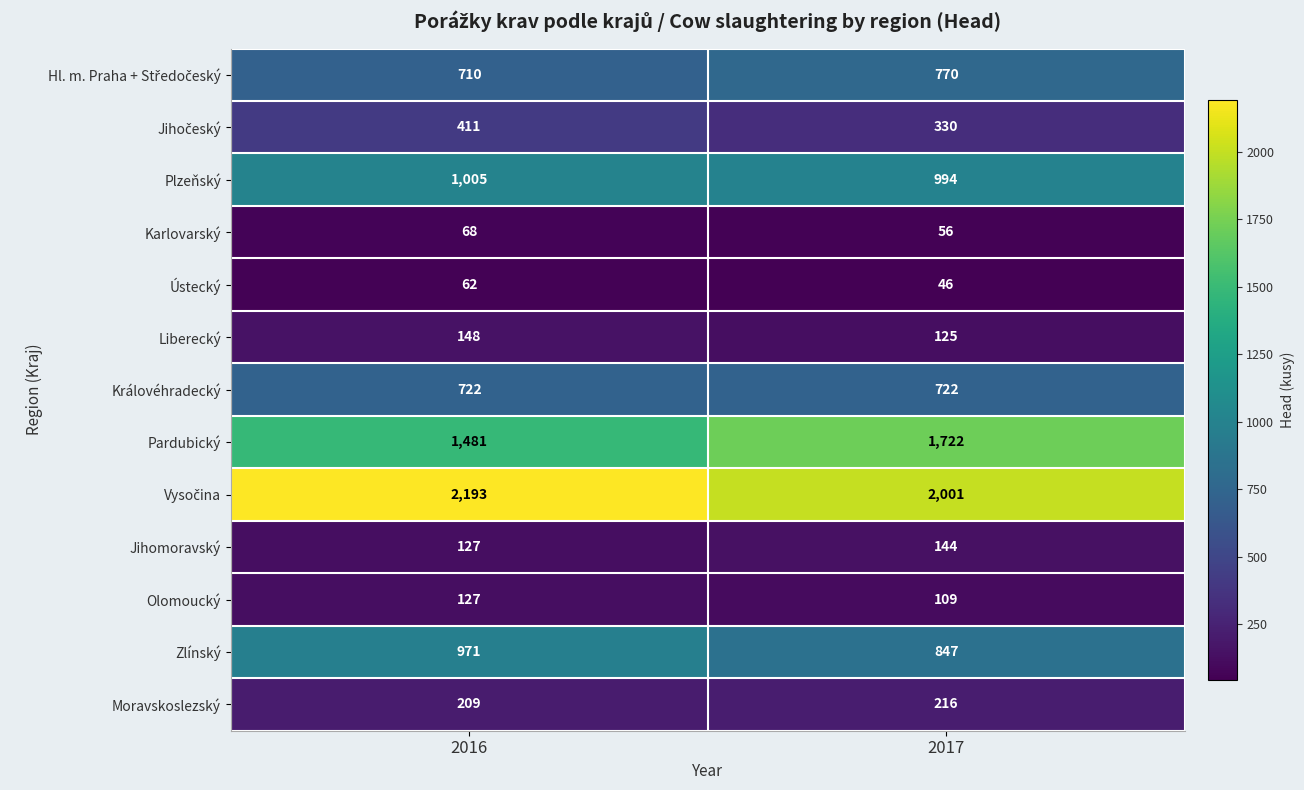

What is the sum of all Karlovarský values?

124